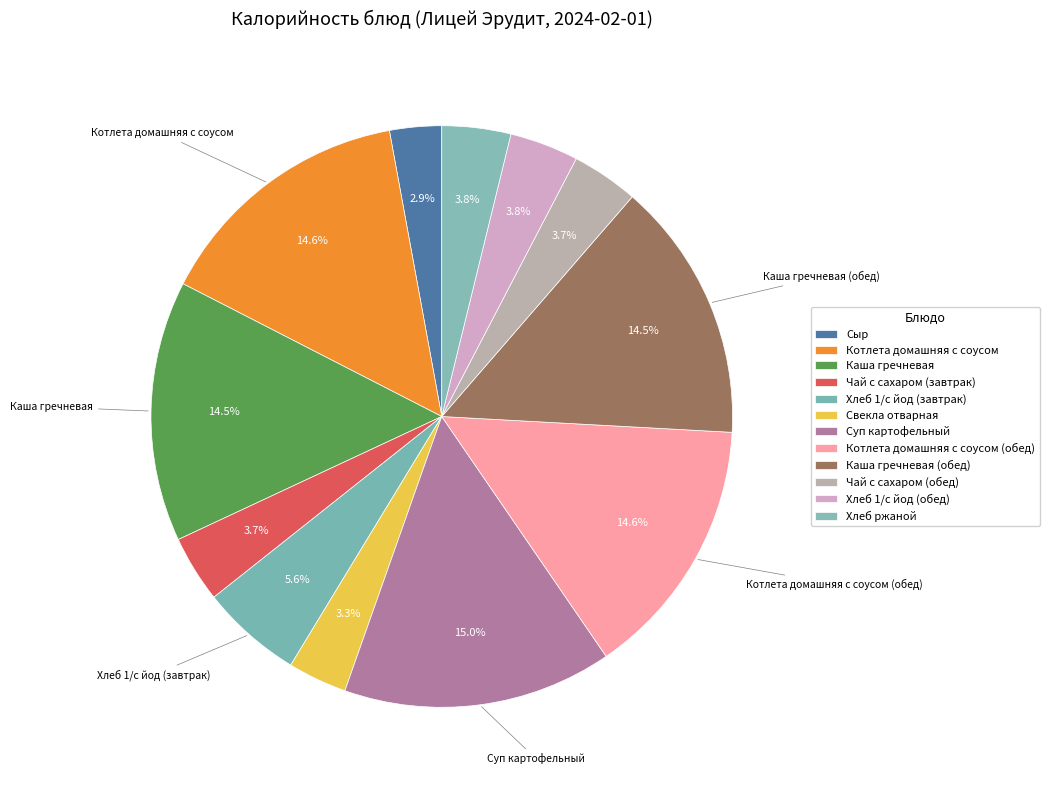

Does any single category account for the majority?

No